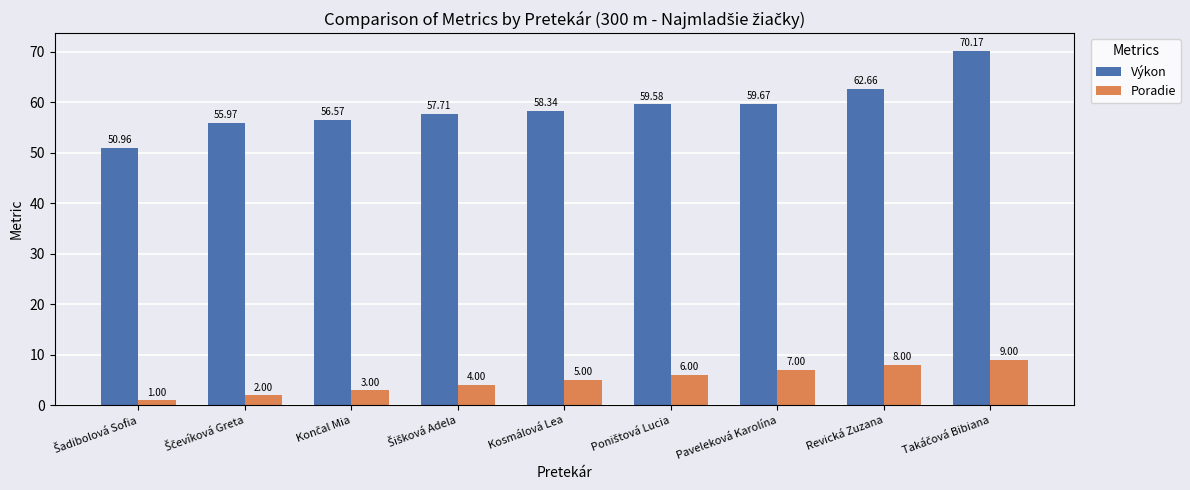

What is the average value of the Výkon series?

59.1